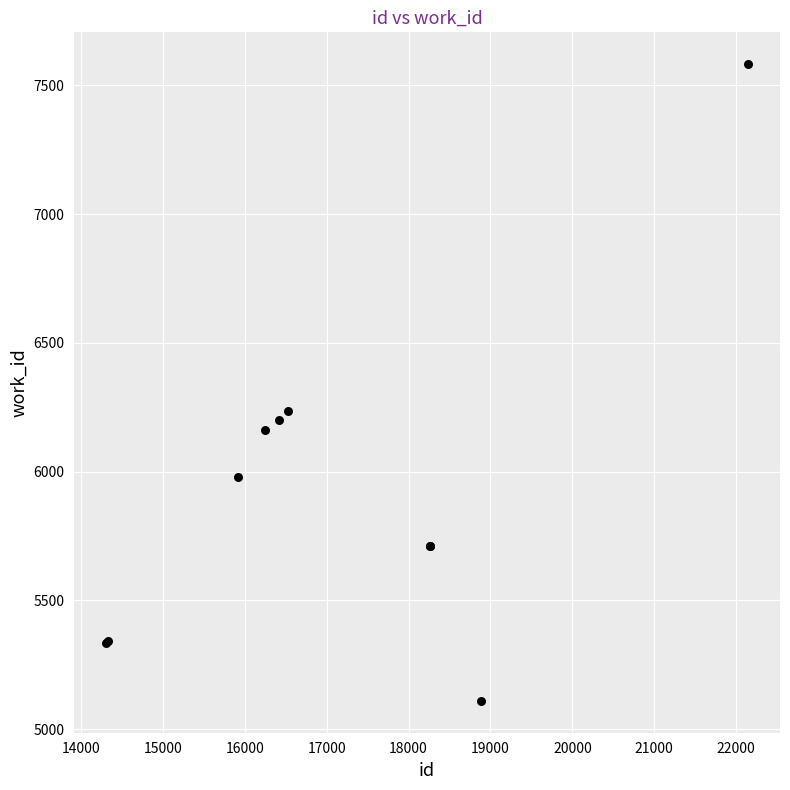

What Y value in the scatter plot is closest to 6346?

6234